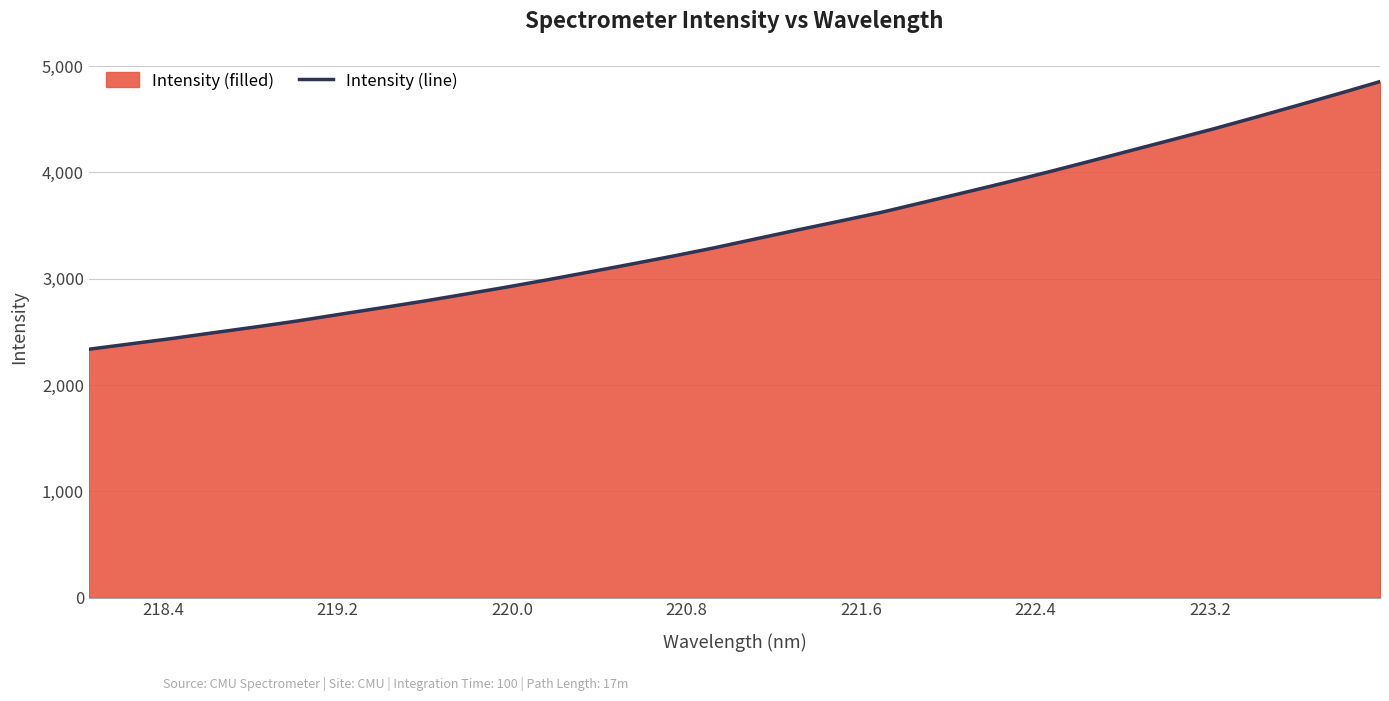

What is the maximum value shown in the chart?

4854.5